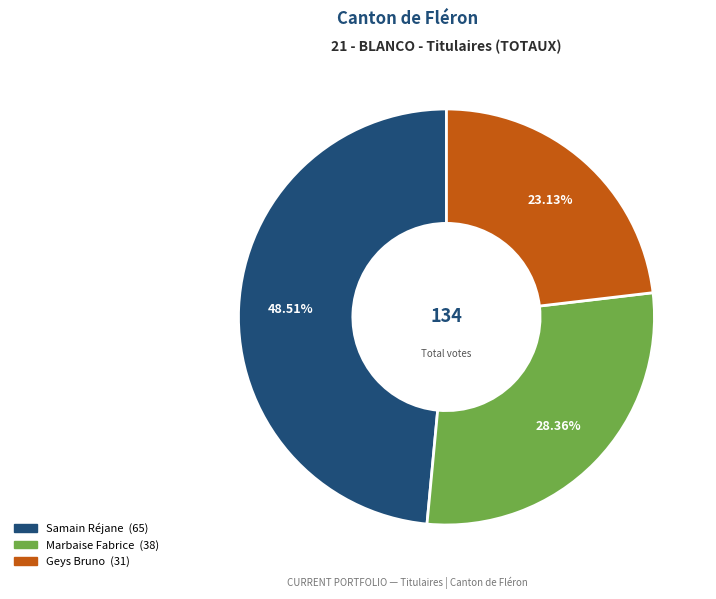

To the nearest percent, what is the combined percentage of Geys Bruno and Samain Réjane?

72%